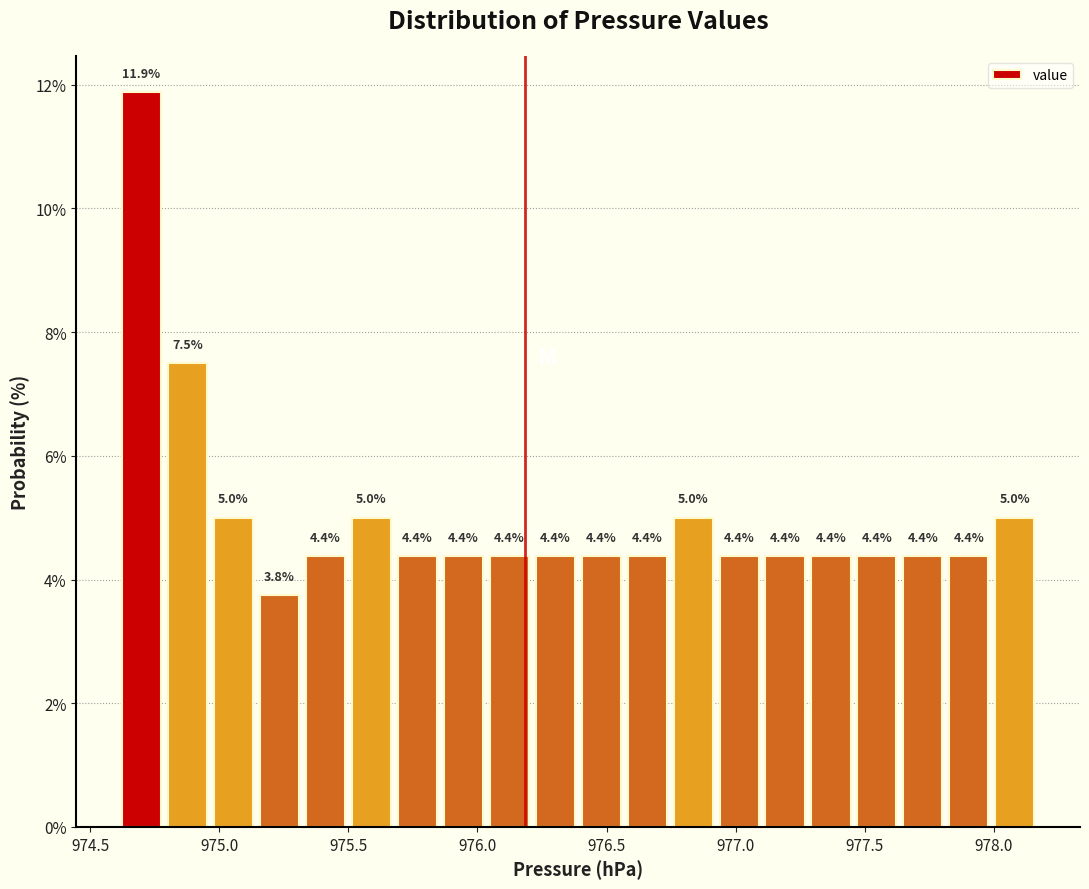

Read against the x-axis, roughly where is the centre of the tallest bar?

974.70